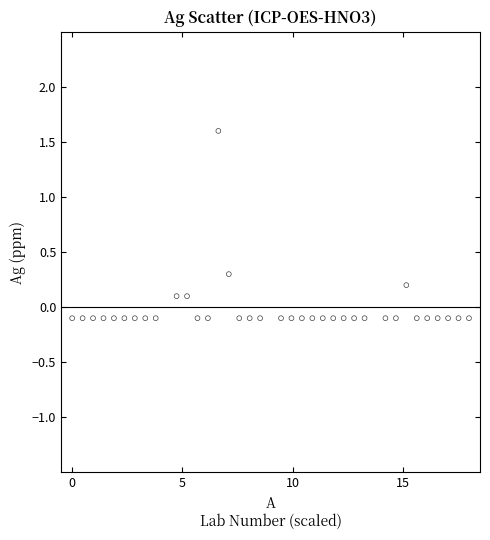

What is the range of X values (max minus min)?

18.0